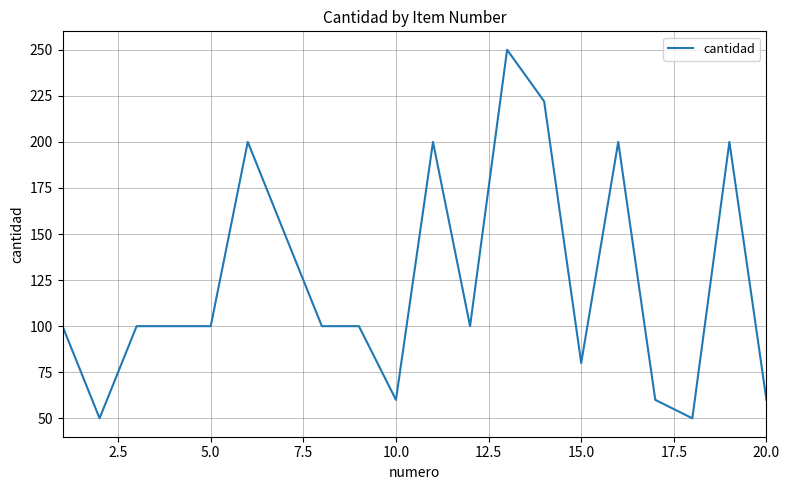

What is the smallest value displayed?

50